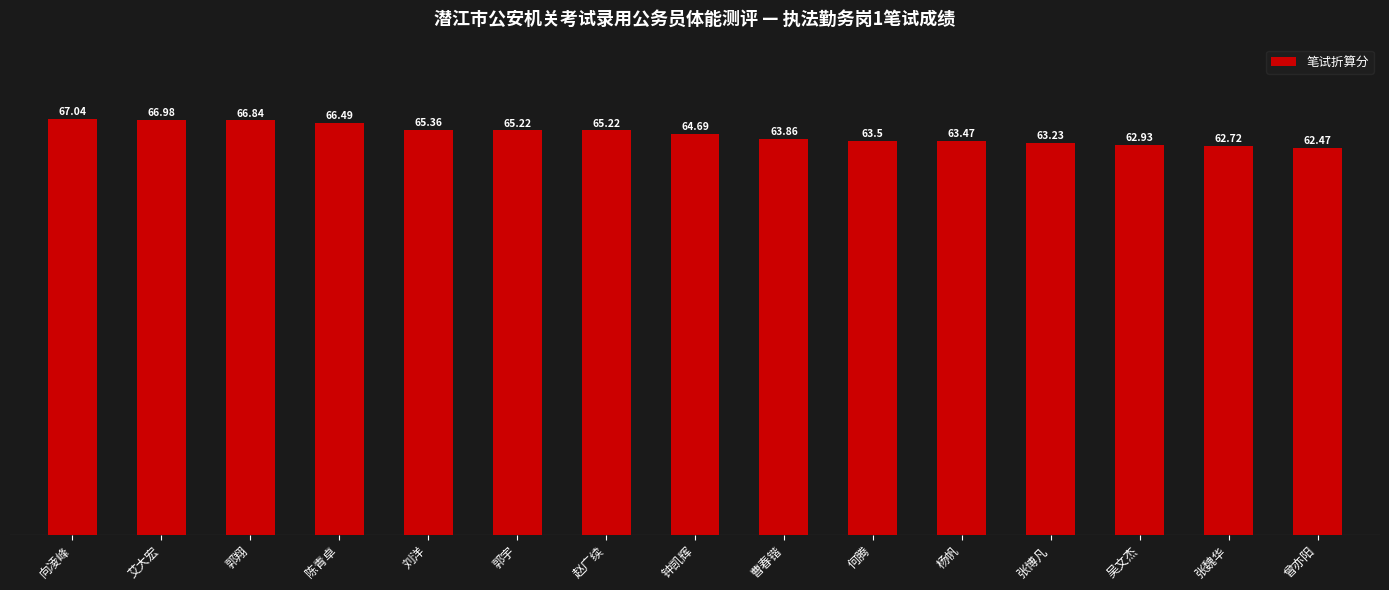

Which category has the highest value across all series?

向凌峰